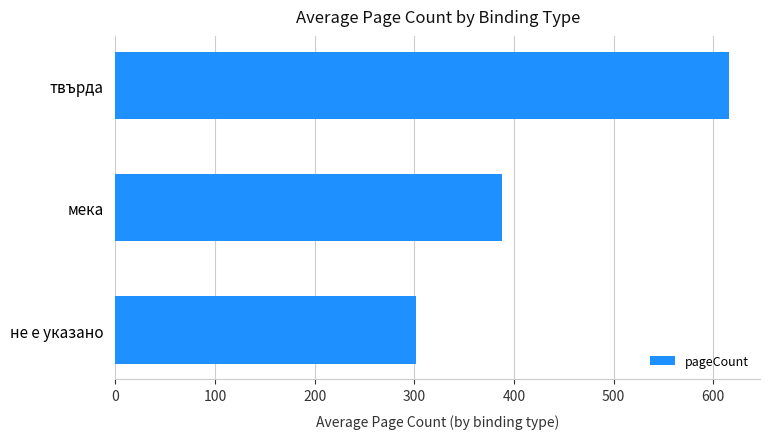

What is the difference between the maximum and minimum values?

314